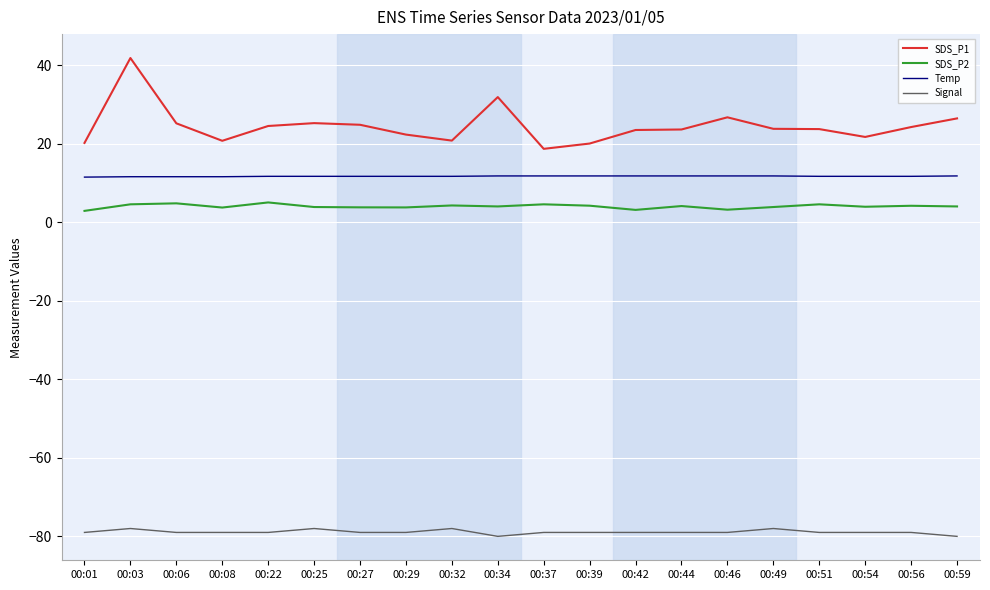

Is it true that SDS_P2 equals 3.8 at 00:27?

True